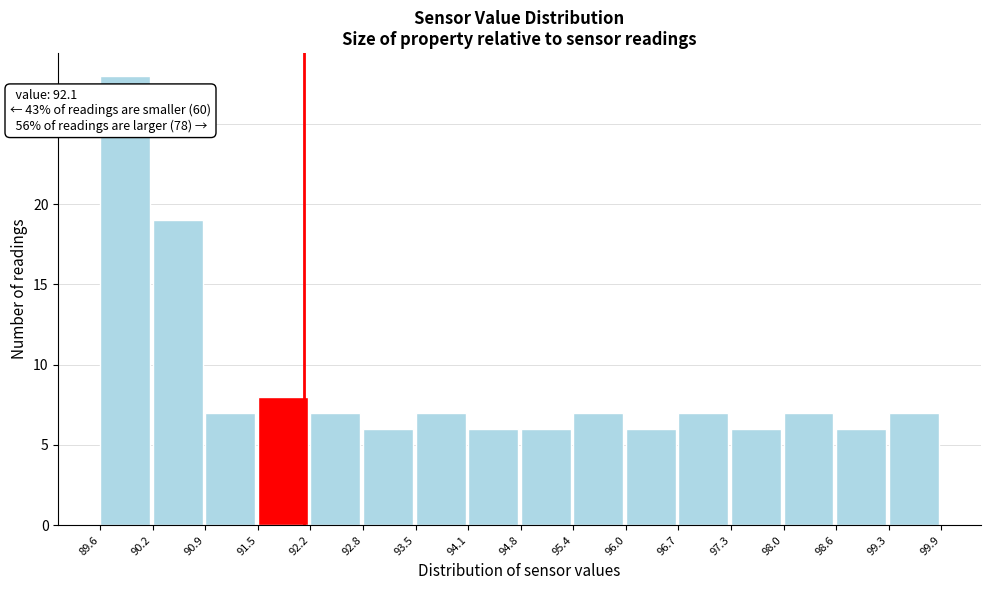

Over which range of the x-axis is the bar tallest?

89.6 to 90.2